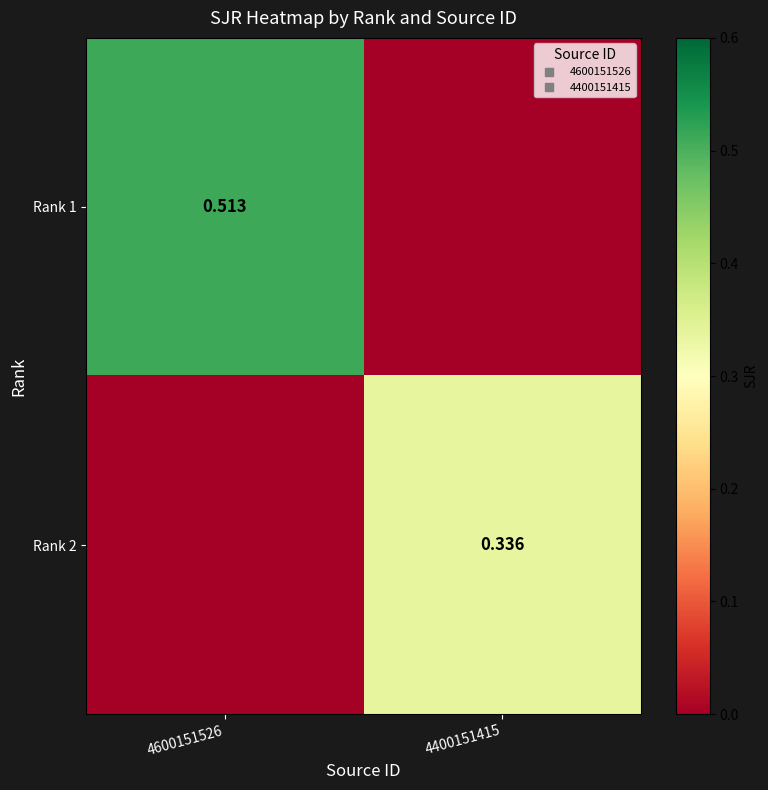

Is the value of Rank 2 at 4400151415 greater than the value of Rank 1 at 4600151526?

No